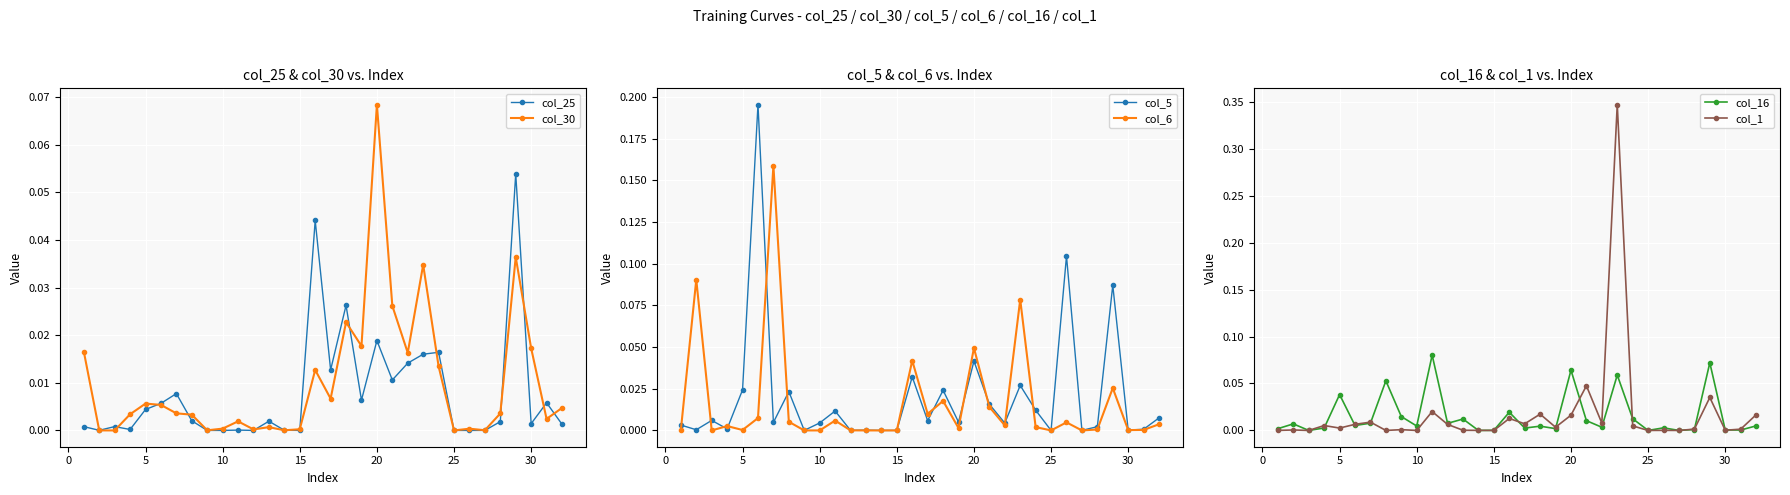

Does the chart display data point markers on the line(s)?

Yes